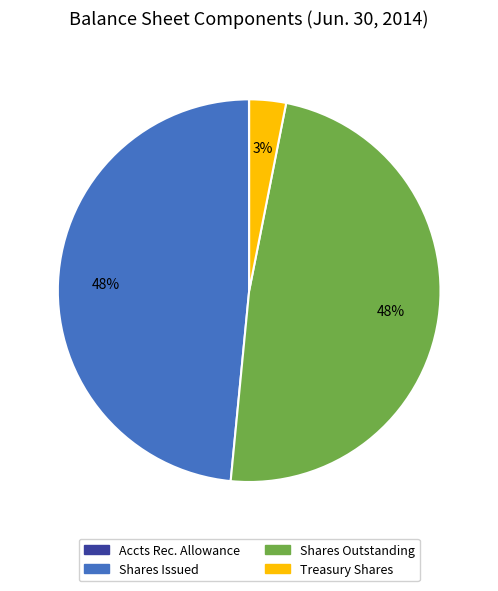

To the nearest percent, what percentage of the pie is Shares Outstanding?

48%